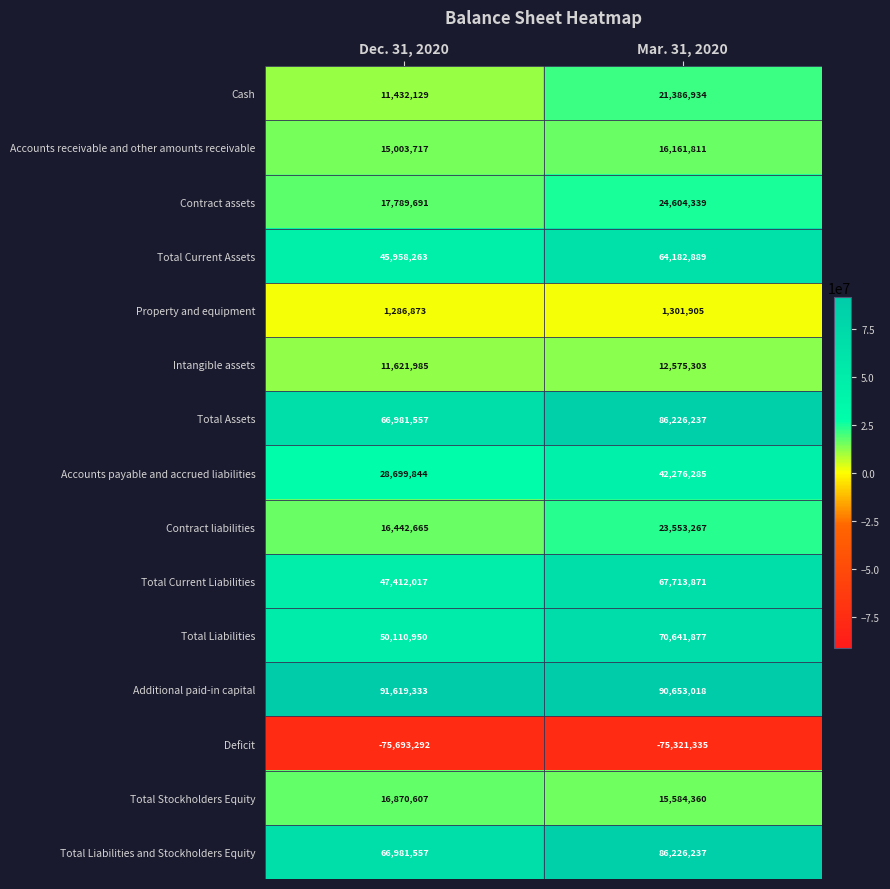

Rank the categories by Deficit value from lowest to highest.

Dec. 31, 2020, Mar. 31, 2020